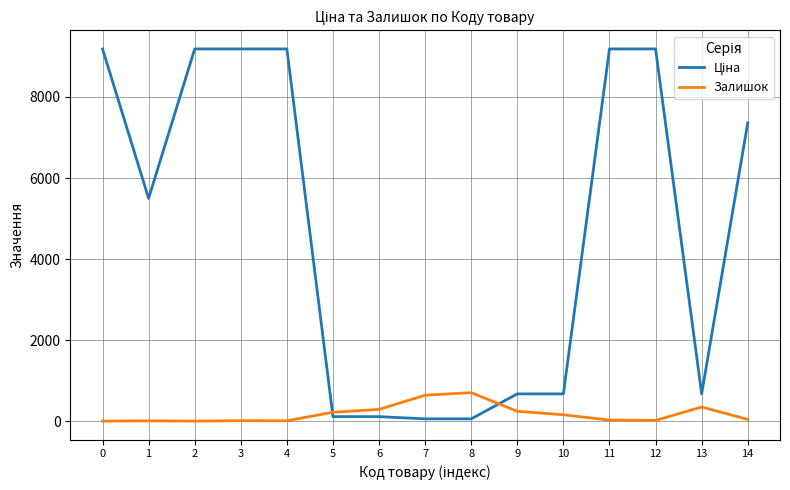

What is the spread (max minus min) of values at 13?

324.1